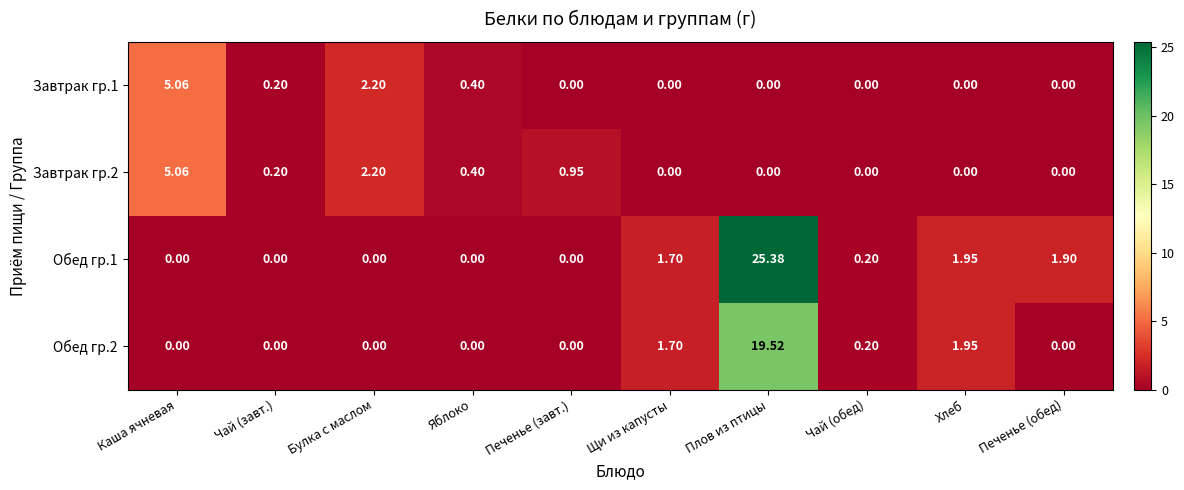

Which series has the largest total across all categories?

Обед гр.1